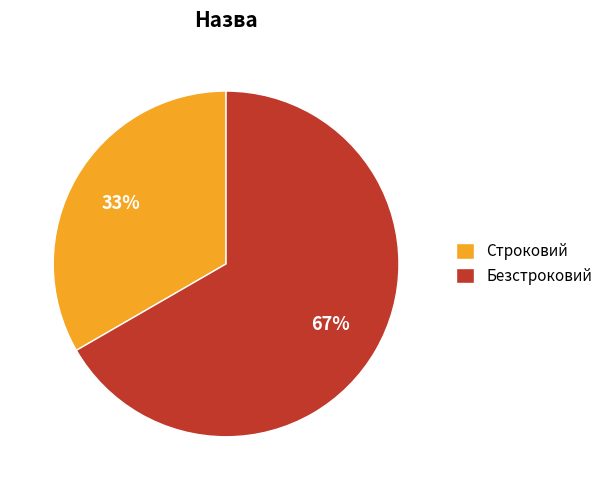

Combined, do Строковий and Безстроковий account for over 50%?

Yes